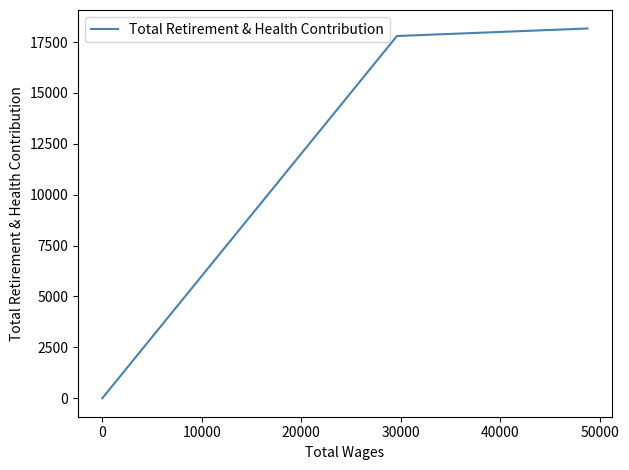

True or false: the data shows 25906 at −10000.

False